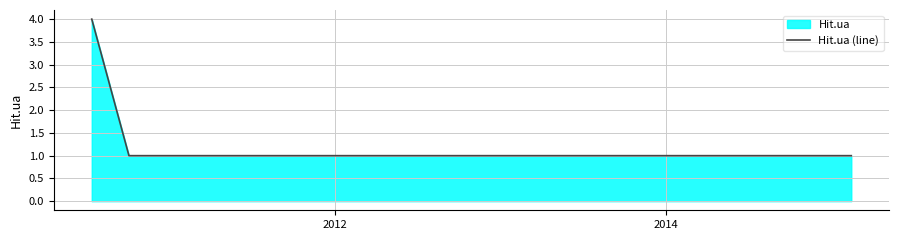

What is the maximum value shown in the chart?

4